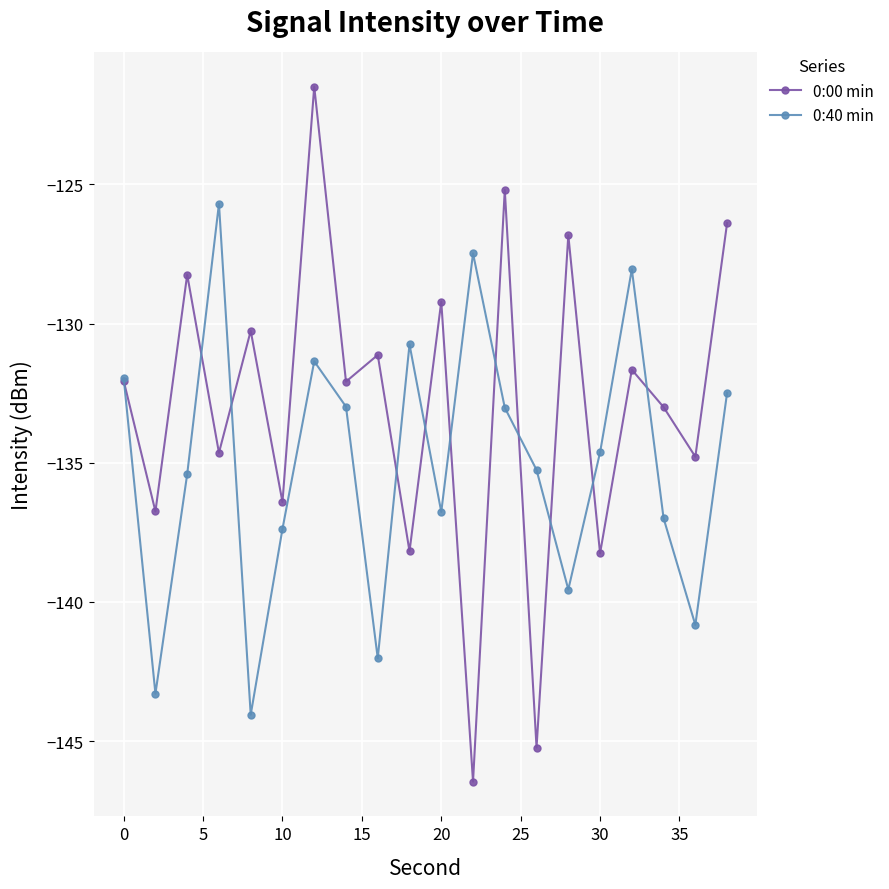

List the series in order of their peak value, highest first.

0:00 min, 0:40 min